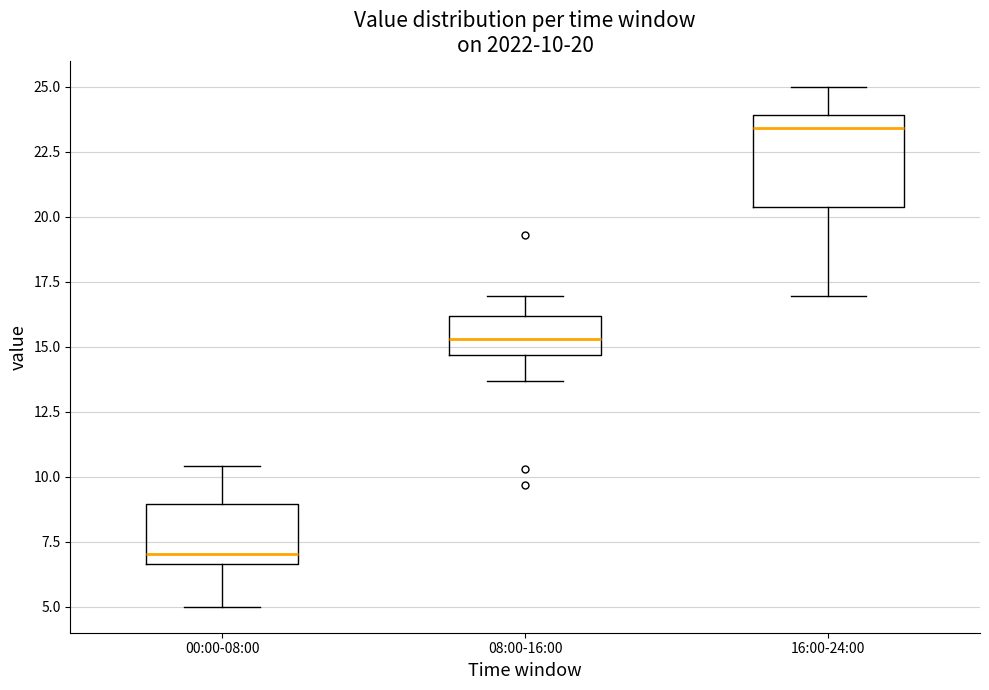

Comparing the boxes themselves (not the whiskers), which one is the tallest?

16:00-24:00